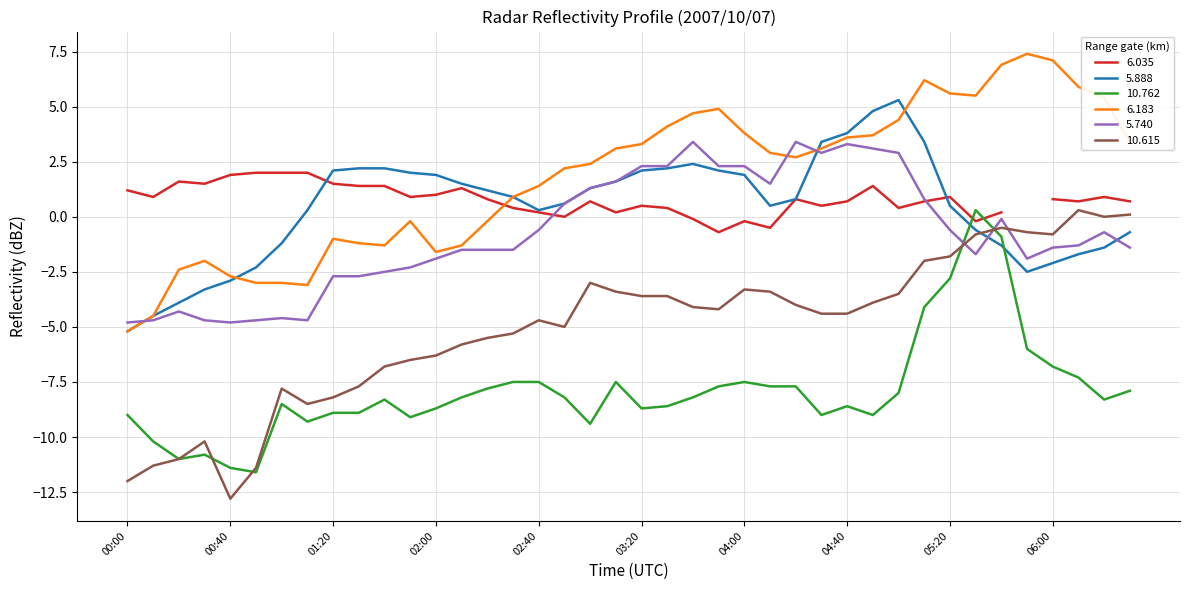

List the labels in order of 5.740 value, smallest first.

00:00, 00:40, 00:10, 00:30, 00:50, 01:10, 01:00, 00:20, 01:20, 01:30, 01:40, 01:50, 02:00, 05:50, 05:30, 02:10, 02:20, 02:30, 06:00, 06:30, 06:10, 06:20, 02:40, 05:20, 05:40, 02:50, 05:10, 03:00, 04:10, 03:10, 03:20, 03:30, 03:50, 04:00, 04:30, 05:00, 04:50, 04:40, 03:40, 04:20